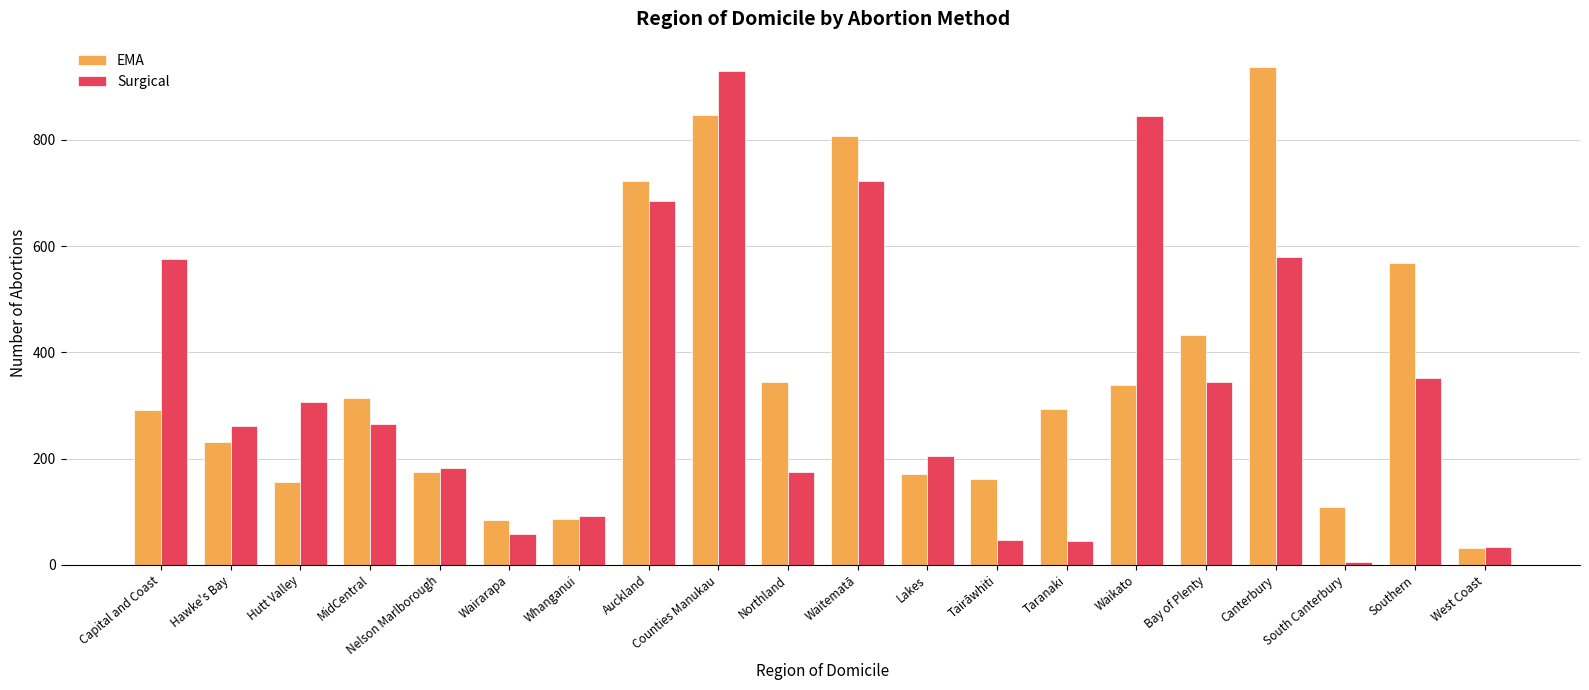

Which series has the widest spread of values?

Surgical